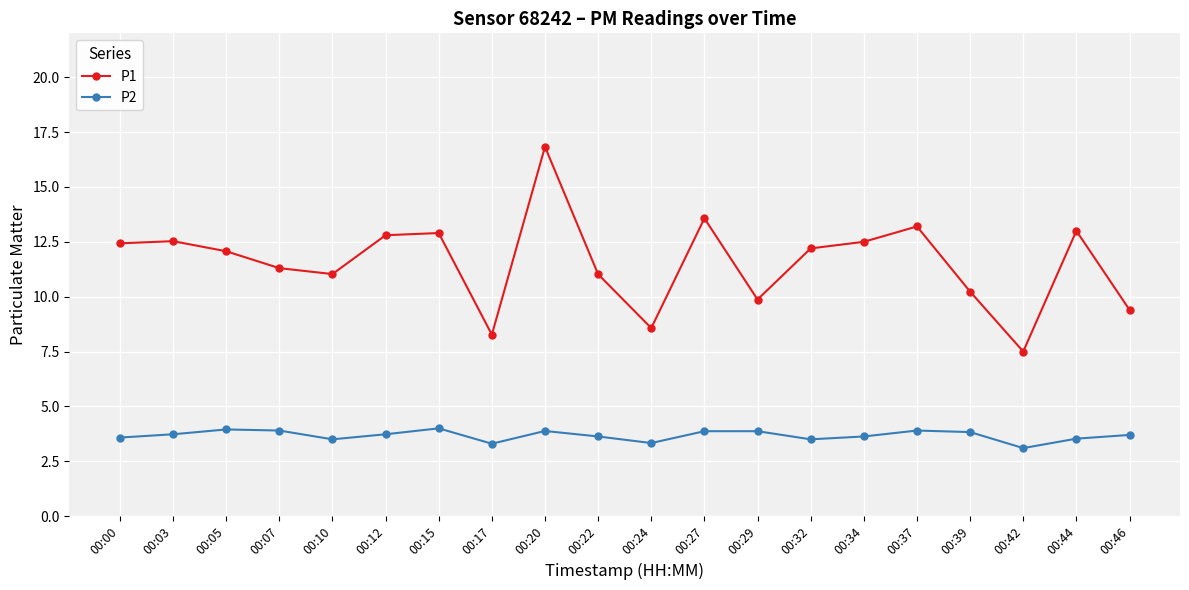

At which category does the chart reach its peak across all series?

00:20